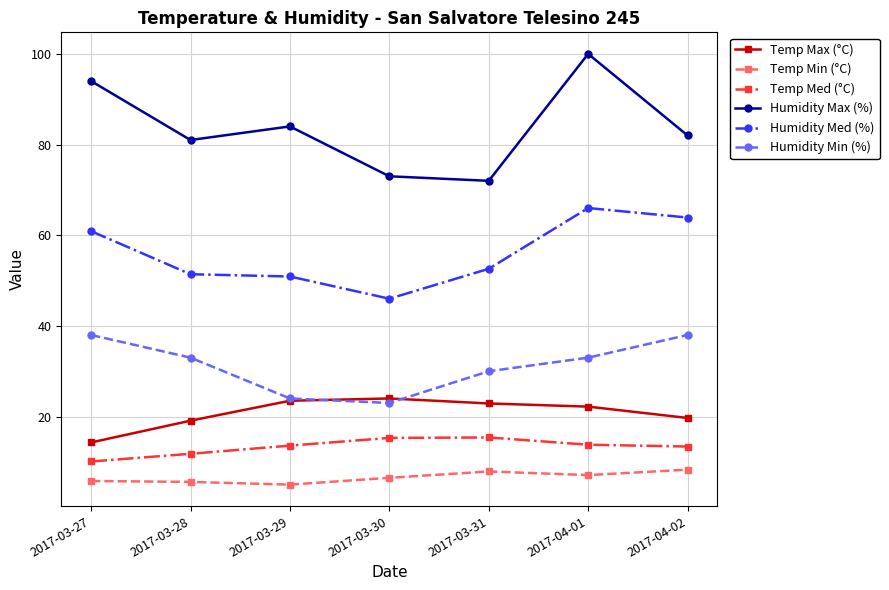

Count the number of data series in this chart.

6